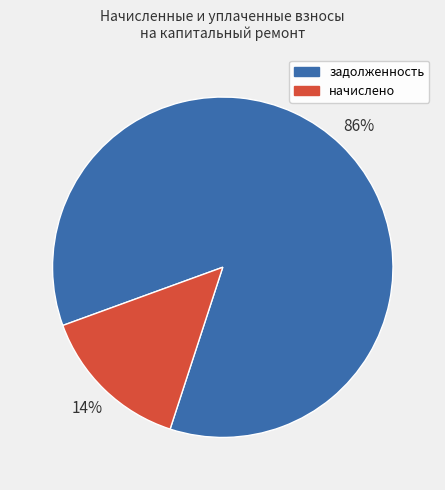

Which has a higher value, задолженность or начислено?

задолженность